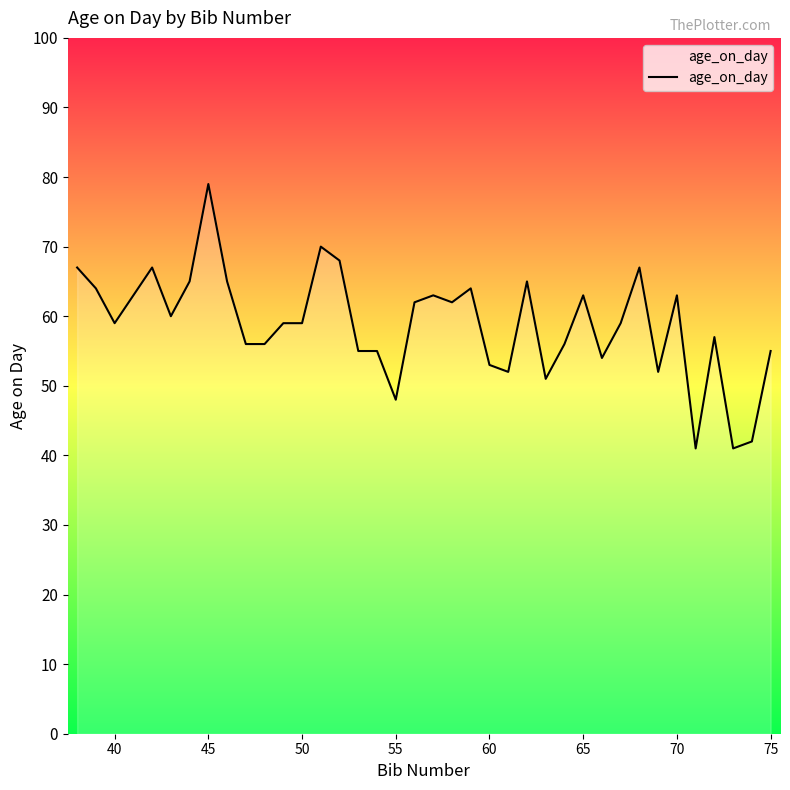

What is the difference between the maximum and minimum values?

38